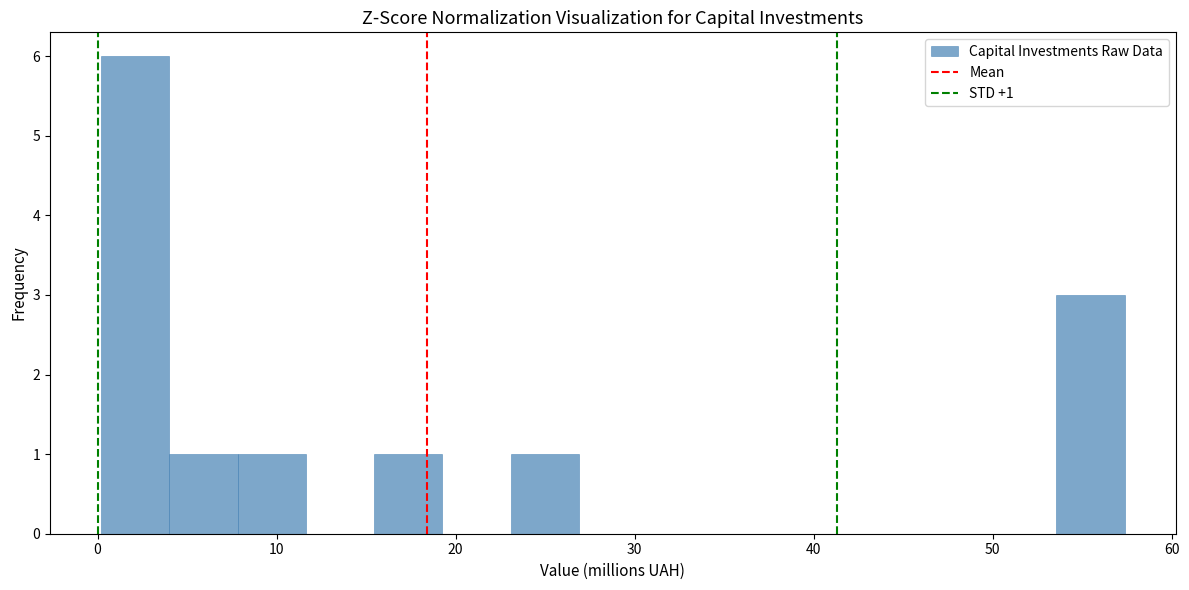

Read against the x-axis, roughly where is the centre of the tallest bar?

2